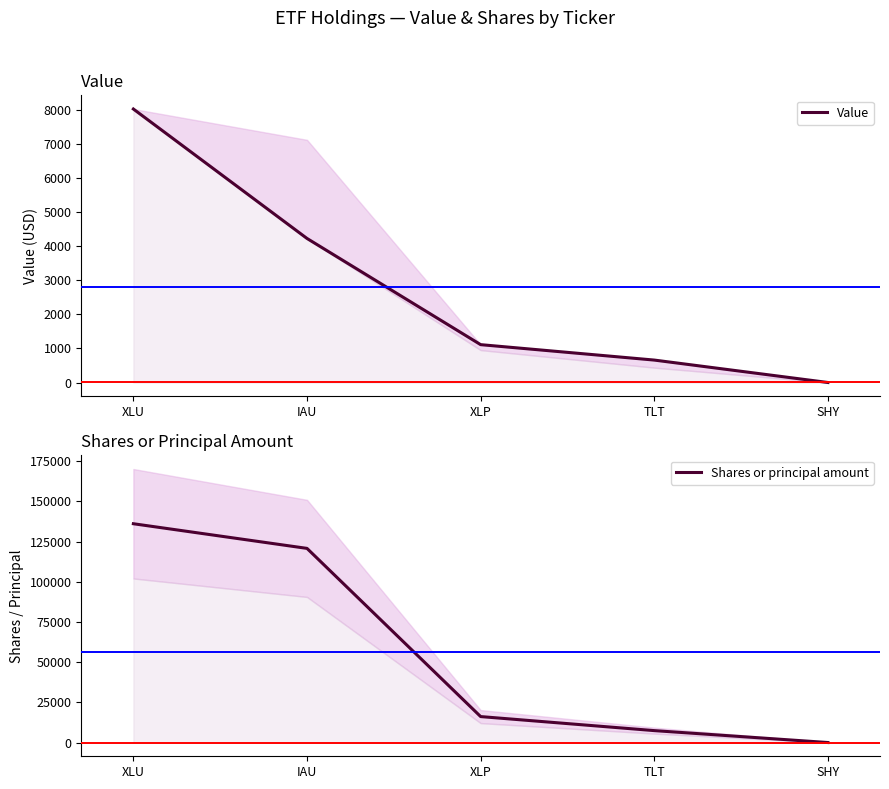

What is the maximum value for Value?

8017